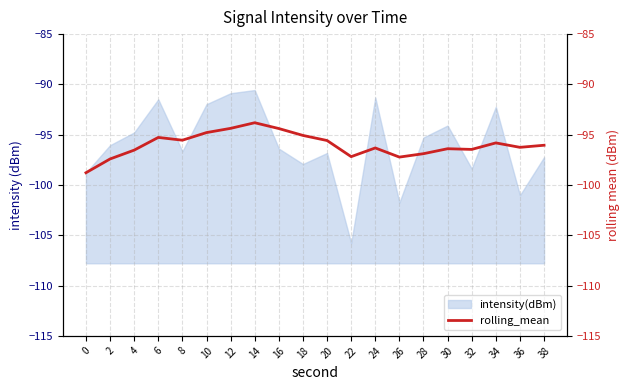

Is it true that intensity(dBm) equals -96.0 at 2?

True